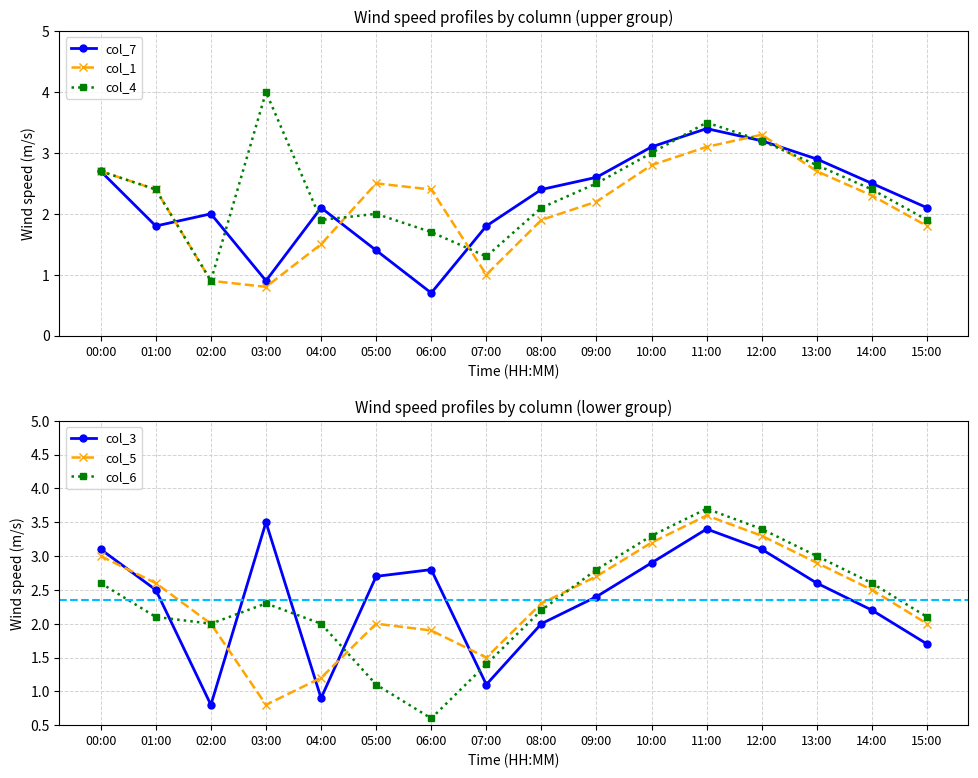

Is the value of col_4 at 01:00 greater than the value of col_5 at 10:00?

No